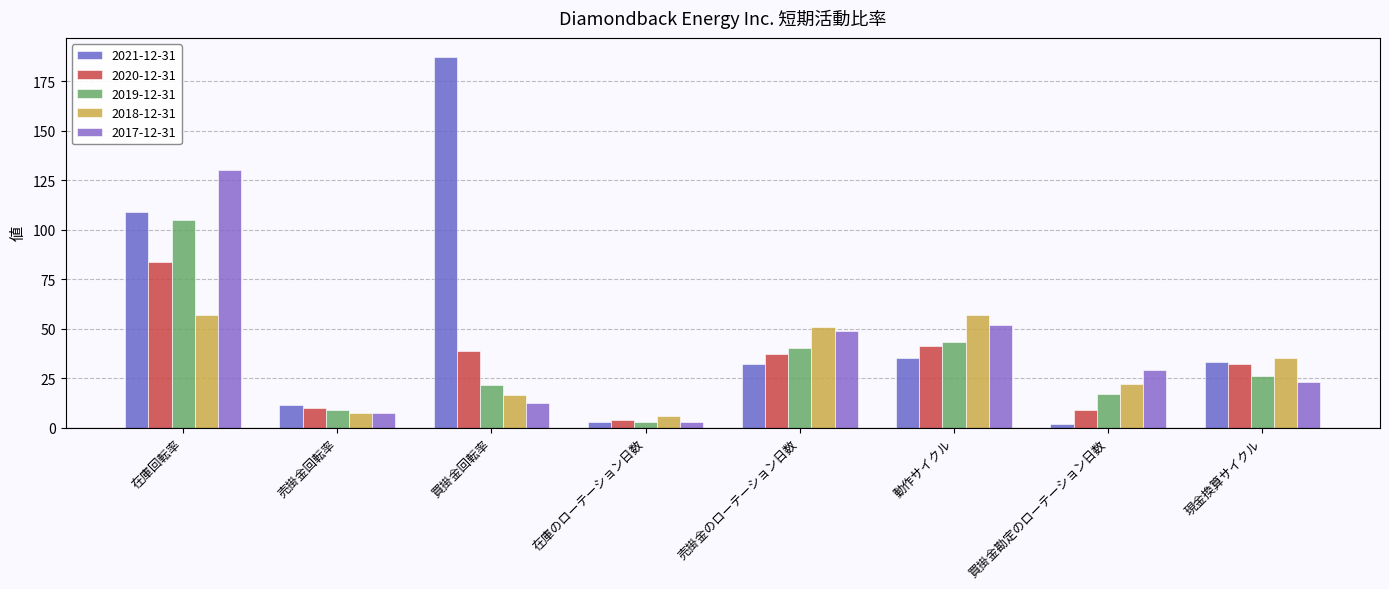

How many values in the 2020-12-31 series are below 37?

4